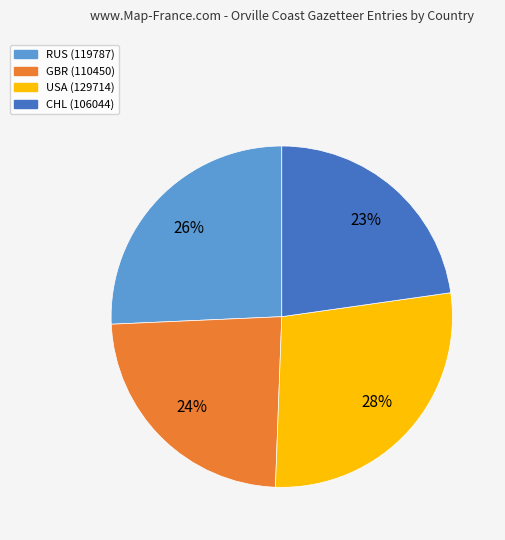

Do GBR (110450) and RUS (119787) together represent more than half of the pie?

No